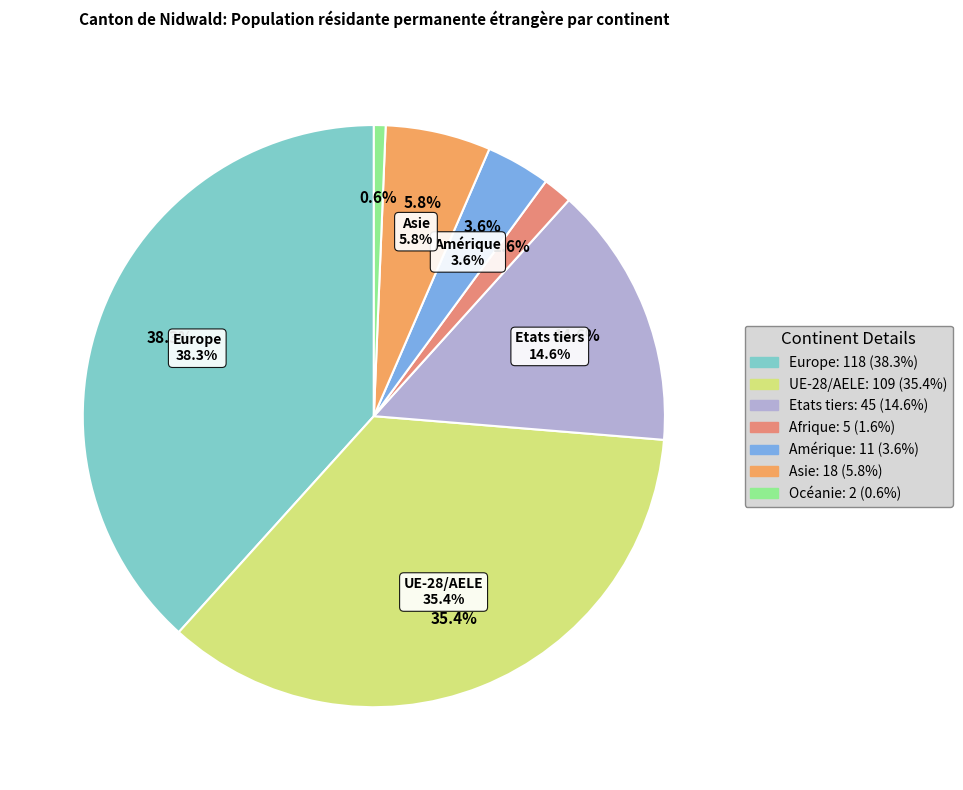

True or false: Asie accounts for 6% of the total.

True